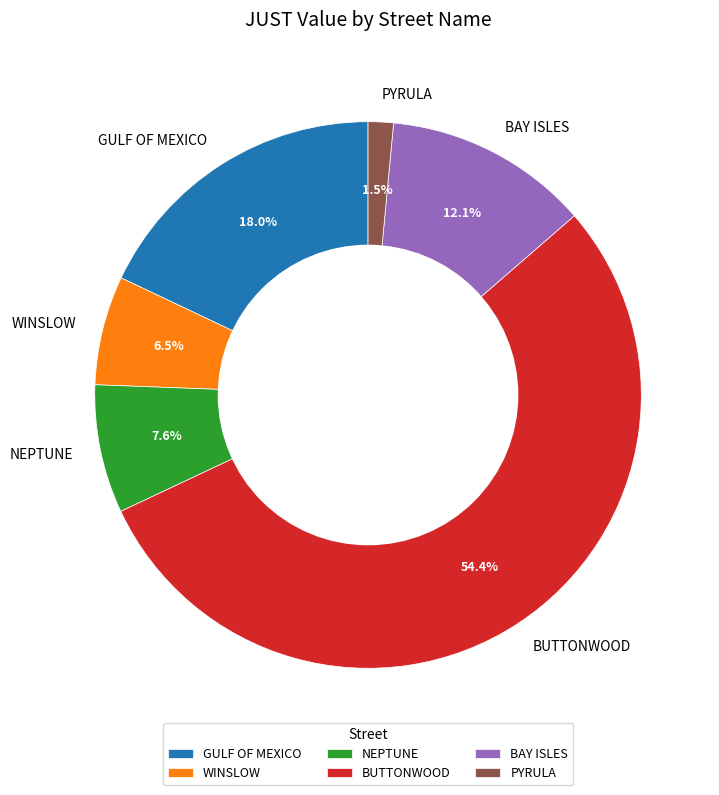

Does NEPTUNE account for over 50% of the chart?

No